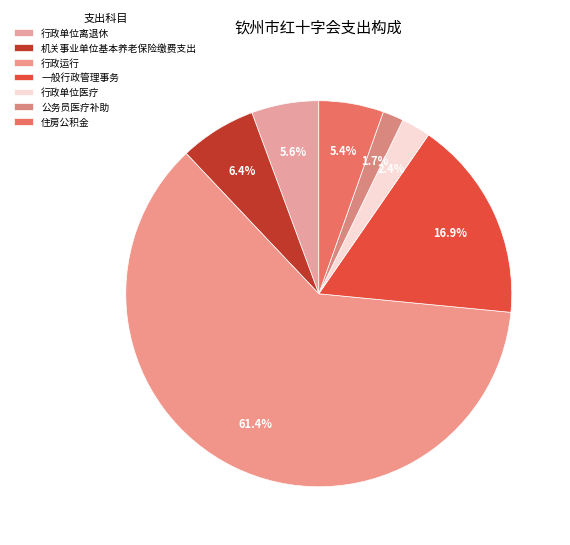

How much of the chart is everything except 行政单位离退休?

94.4%